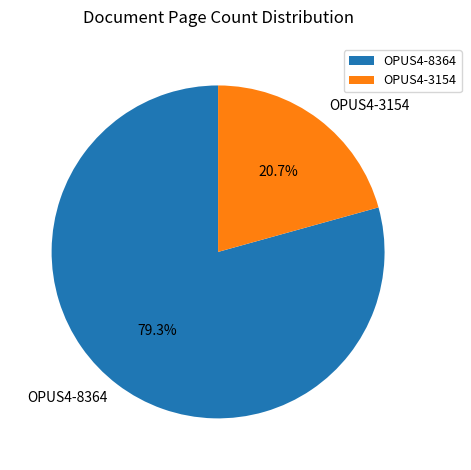

Is the sum of OPUS4-8364 and OPUS4-3154 greater than half?

Yes